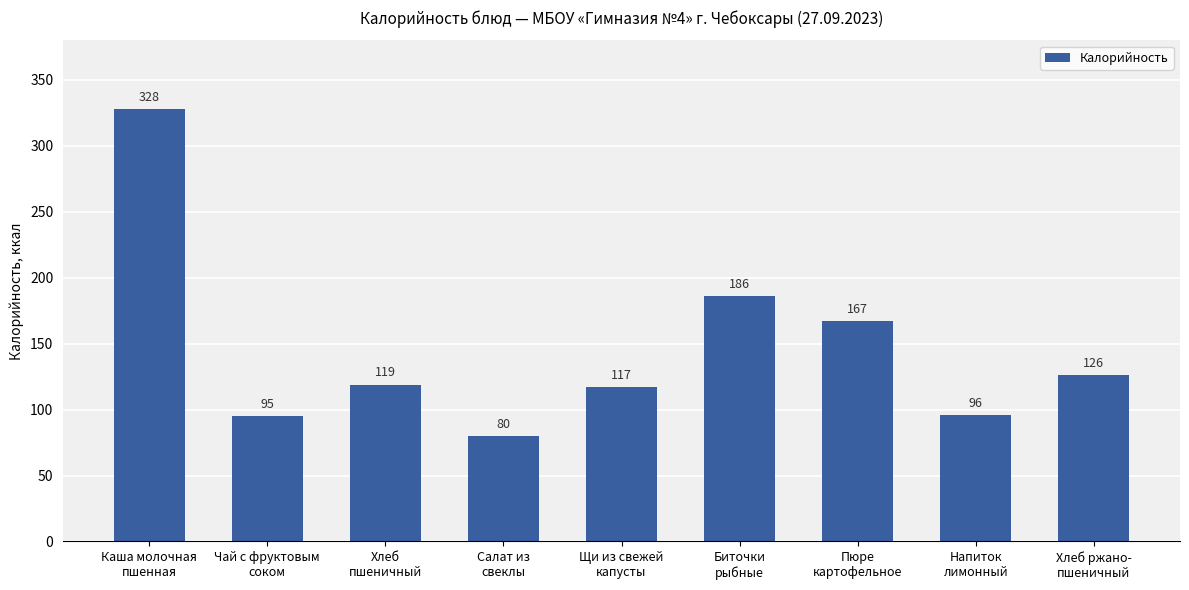

What is the change in value from Пюре
картофельное to Хлеб ржано-
пшеничный?

-41